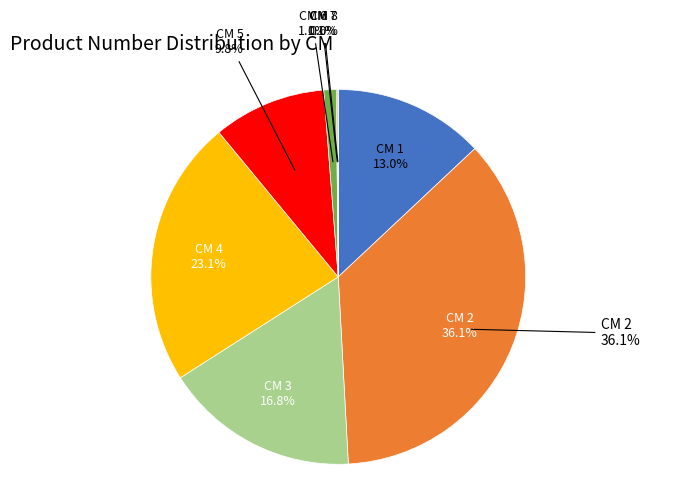

Combined, what portion of the pie is 3 and 7?

16.9%